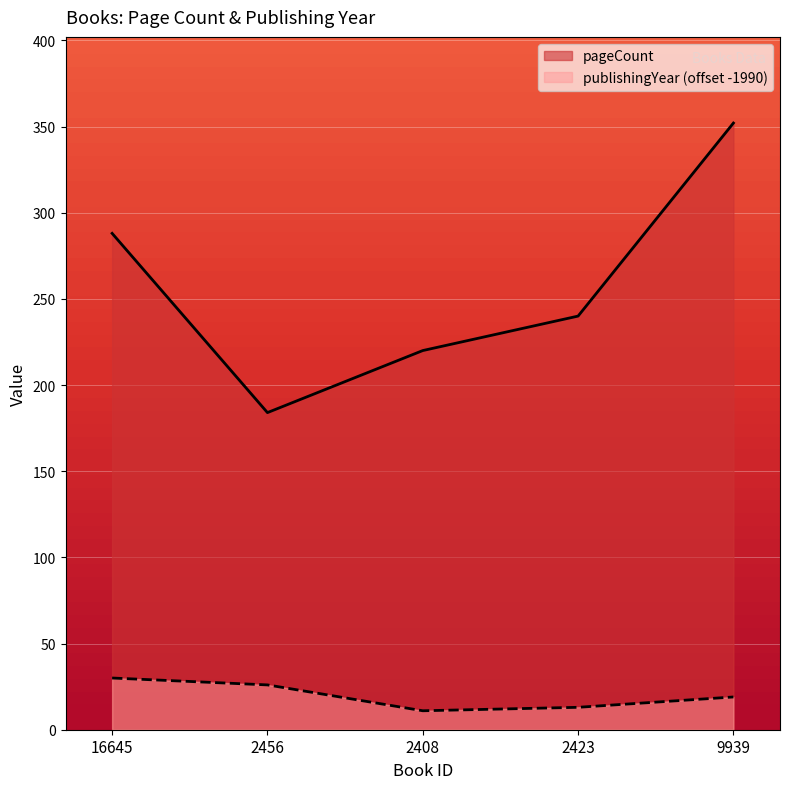

Reading left to right, extract all data points from this chart.

pageCount: 16645=288	2456=184	2408=220	2423=240	9939=352
publishingYear: 16645=30	2456=26	2408=11	2423=13	9939=19